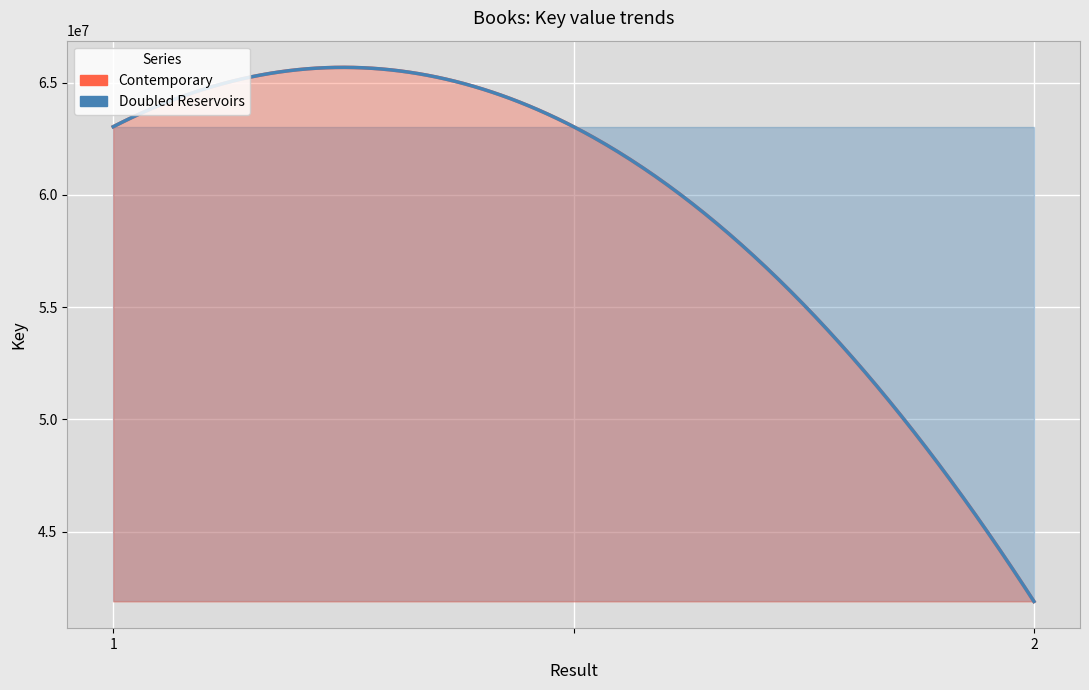

Is it true that Contemporary equals 11614227 at 2?

False